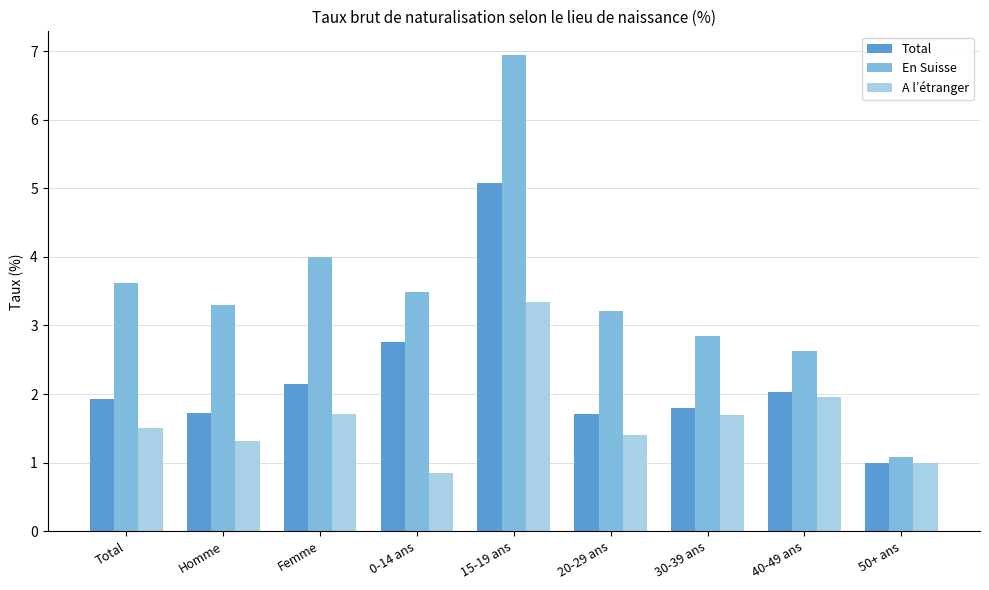

List the series in order of their peak value, highest first.

En Suisse, Total, A l’étranger